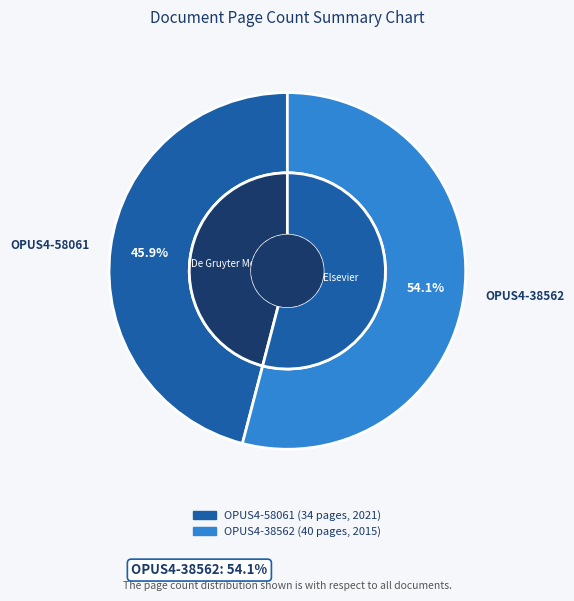

To the nearest percent, what percentage of the pie is OPUS4-38562?

54%